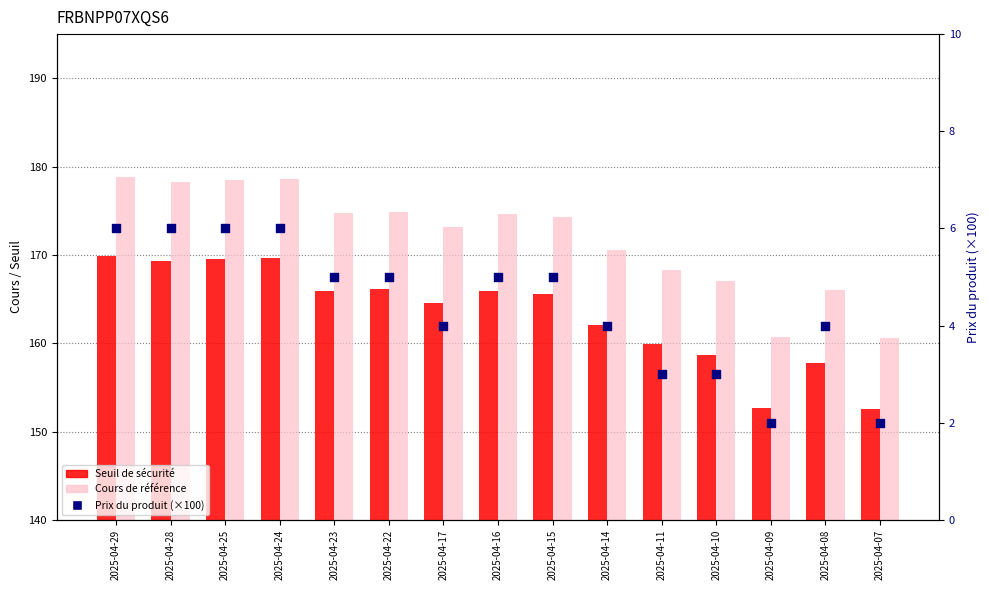

Is the value of Seuil de sécurité at 2025-04-15 greater than the value of Prix du produit (×100) at 2025-04-09?

Yes